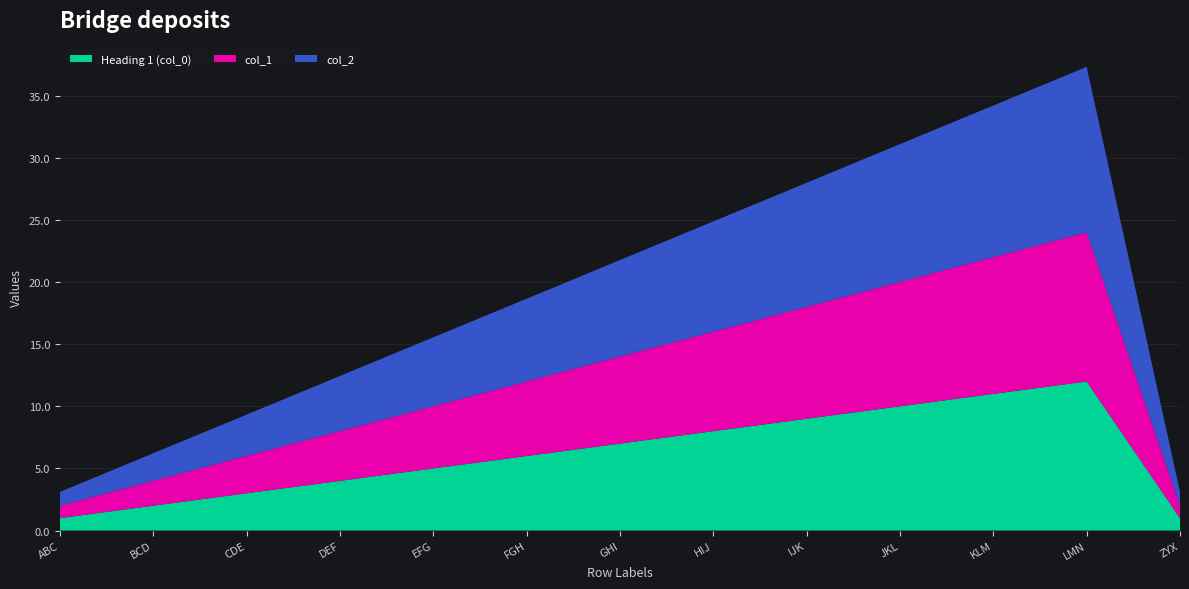

Reading left to right, transcribe all the data shown in this chart.

Heading 1: 1.0	2.0	3.0	4.0	5.0	6.0	7.0	8.0	9.0	10.0	11.0	12.0	1.0
col_1: 1.0	2.0	3.0	4.0	5.0	6.0	7.0	8.0	9.0	10.0	11.0	12.0	1.0
col_2: 1.1	2.2	3.3	4.4	5.5	6.7	7.8	8.9	10.0	11.1	12.2	13.3	1.1